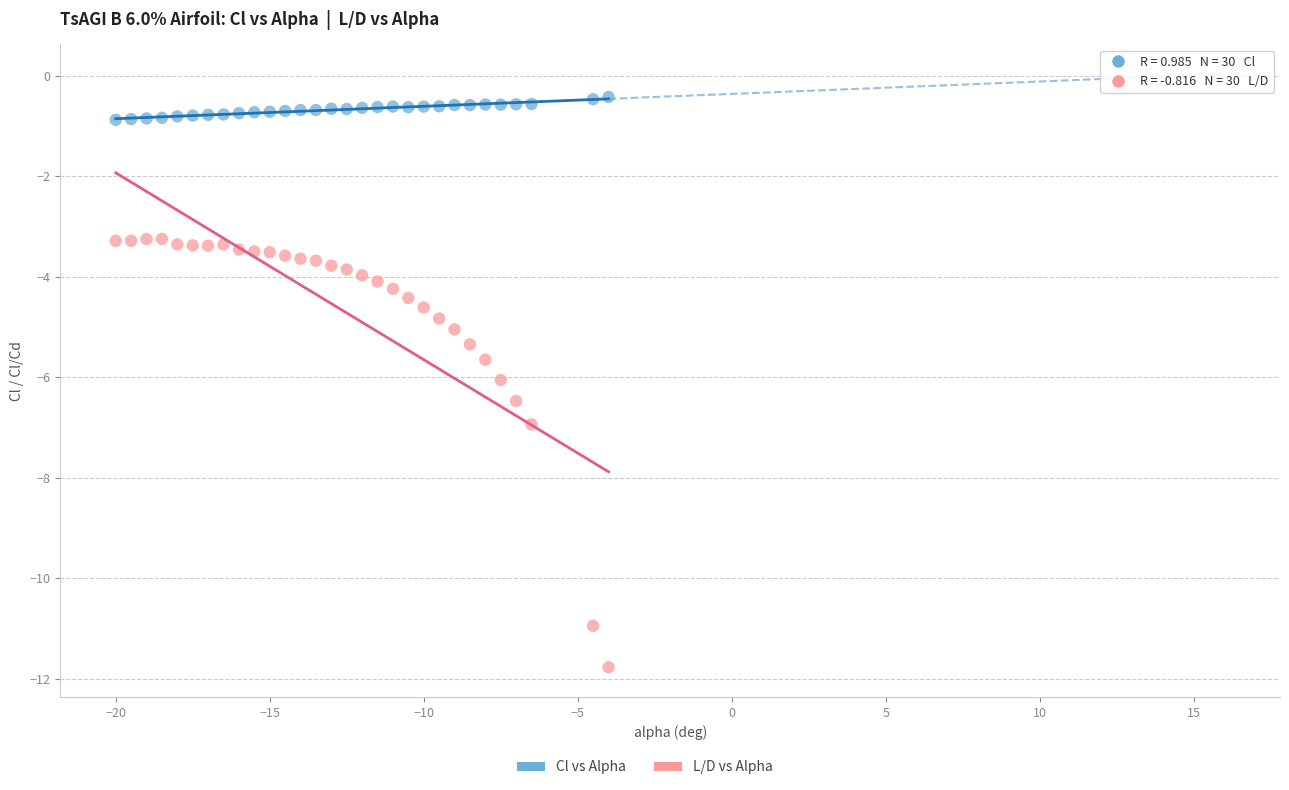

Which series has the largest Y range (max minus min)?

L/D vs Alpha